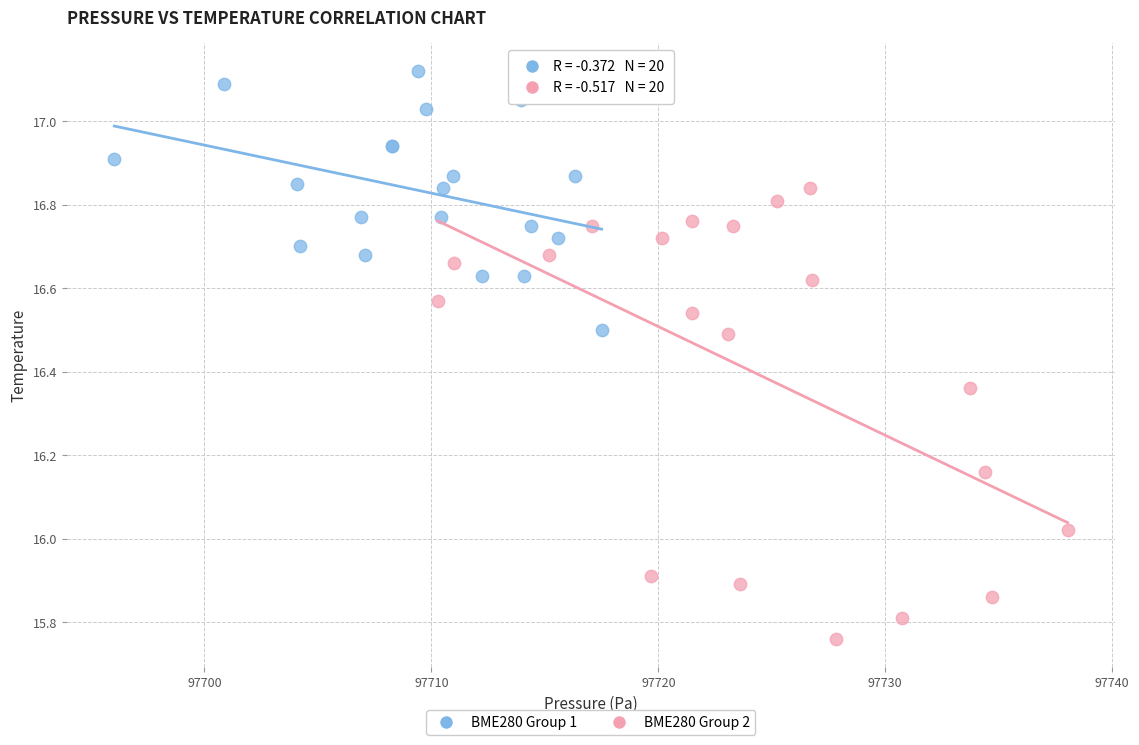

Which series reaches the minimum Y coordinate?

BME280 Group 2